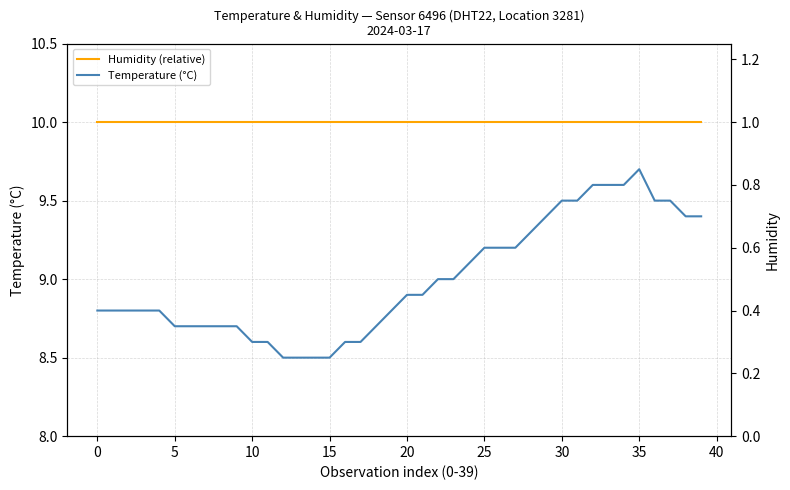

The Temperature (°C) series shows 3.7 at 21. True or false?

False